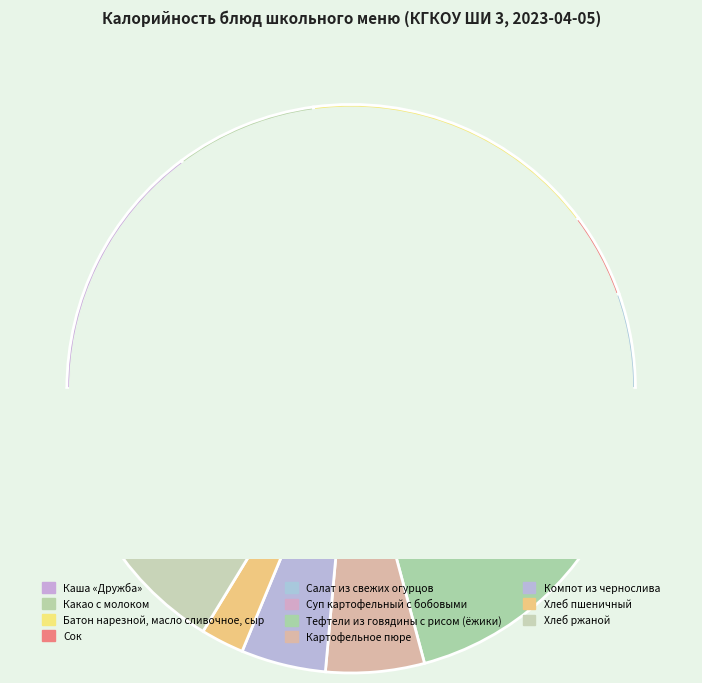

Rank the categories by value from lowest to highest.

Хлеб пшеничный, Компот из чернослива, Сок, Салат из свежих огурцов, Картофельное пюре, Суп картофельный с бобовыми, Какао с молоком, Каша «Дружба», Тефтели из говядины с рисом (ёжики), Хлеб ржаной, Батон нарезной, масло сливочное, сыр